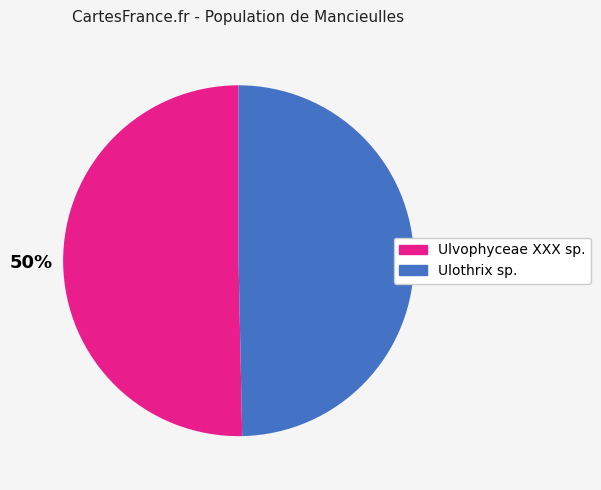

To the nearest percent, what is the average slice percentage?

50%